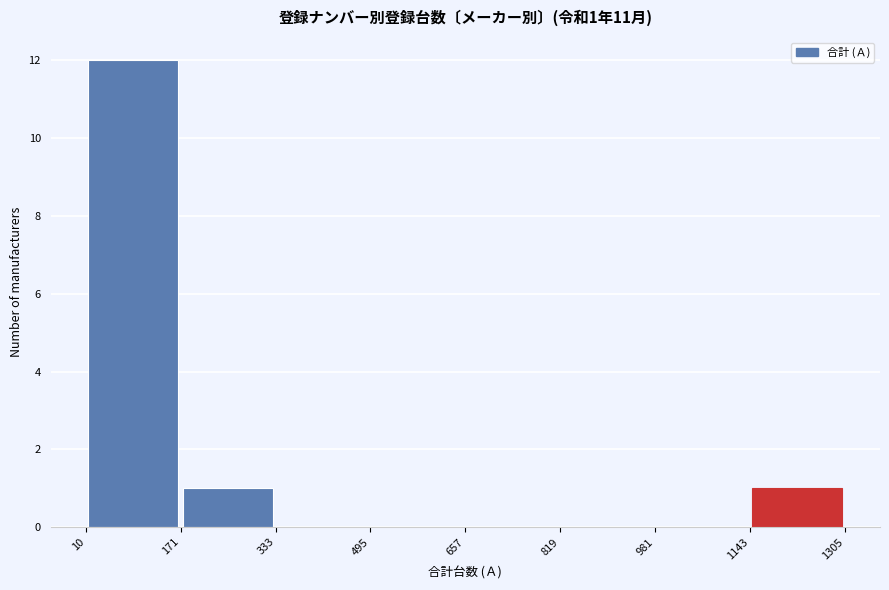

Over which range of the x-axis is the bar tallest?

10 to 171